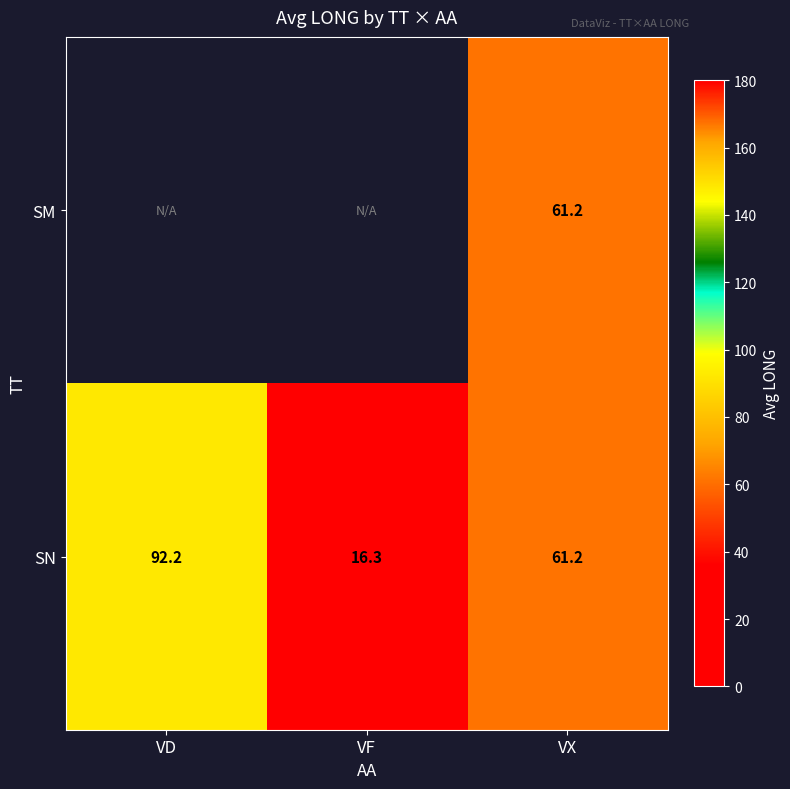

What is the greatest value displayed?

92.2